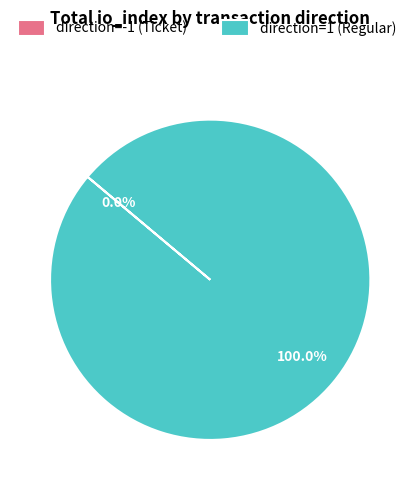

Is it true that direction=1 (Regular) is 100% of the pie?

True